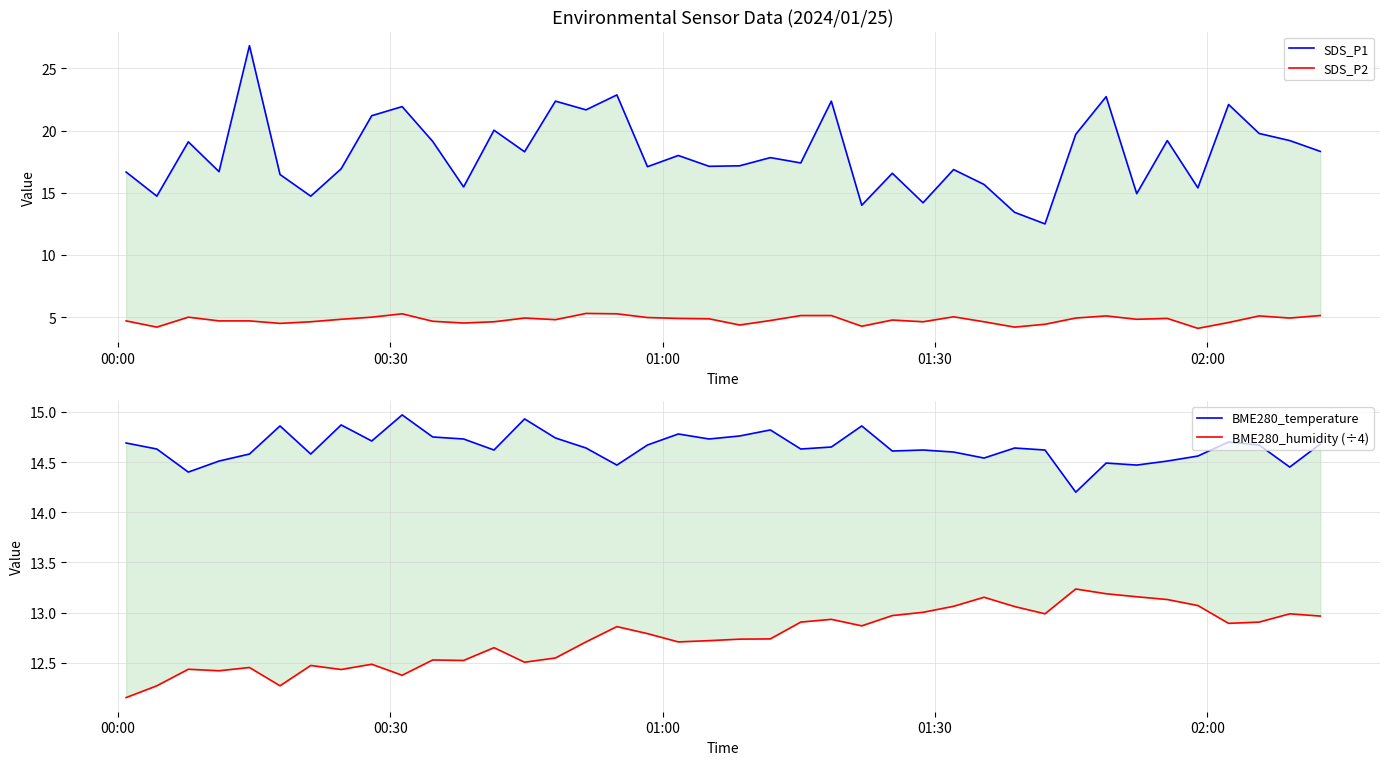

List the series in order of their peak value, lowest first.

SDS_P2, BME280_humidity (÷4), BME280_temperature, SDS_P1